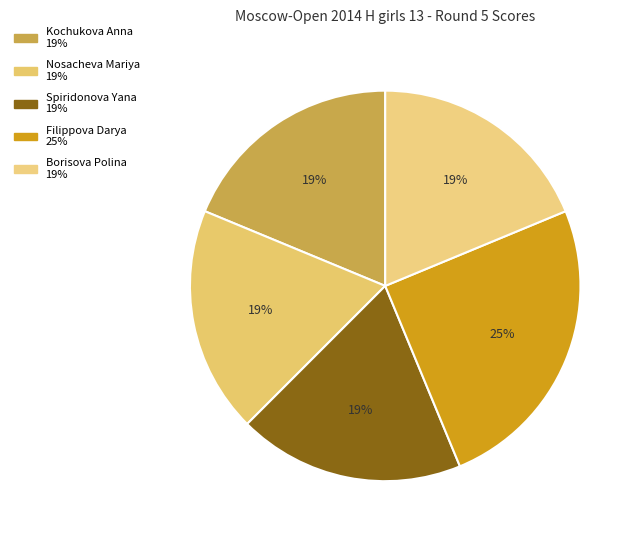

Which category has the biggest portion of the pie?

Filippova Darya